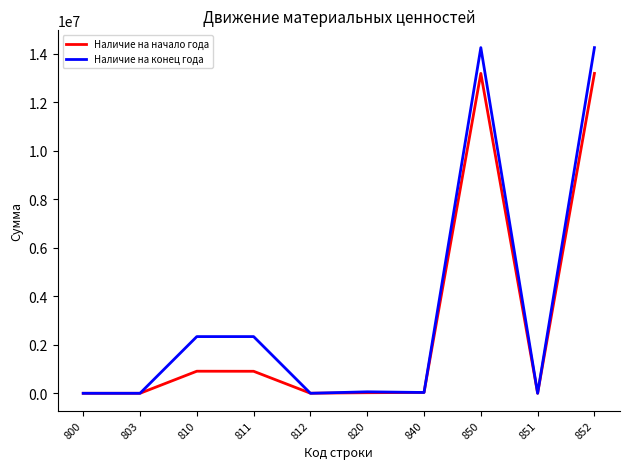

Rank the series by their maximum value, from highest to lowest.

Наличие на конец года, Наличие на начало года